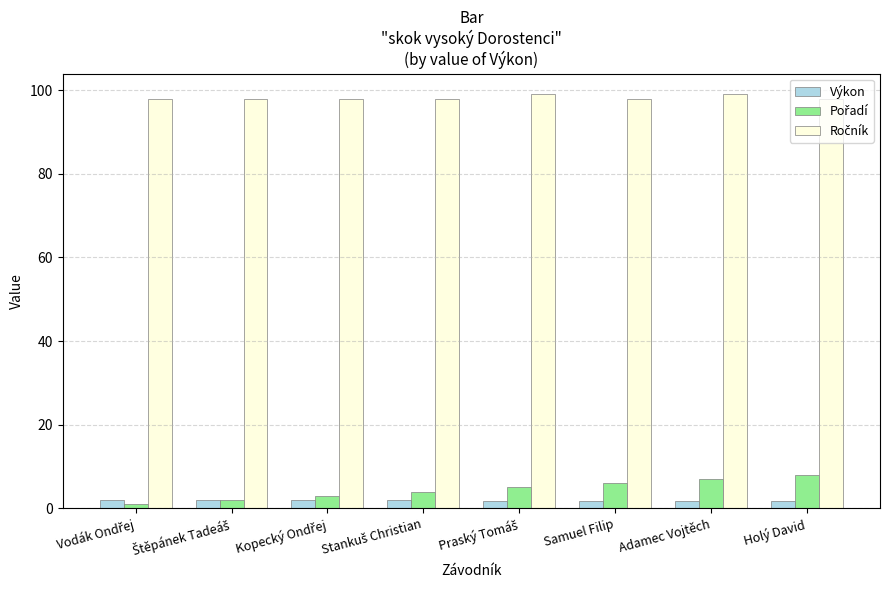

Are the bars horizontal?

No